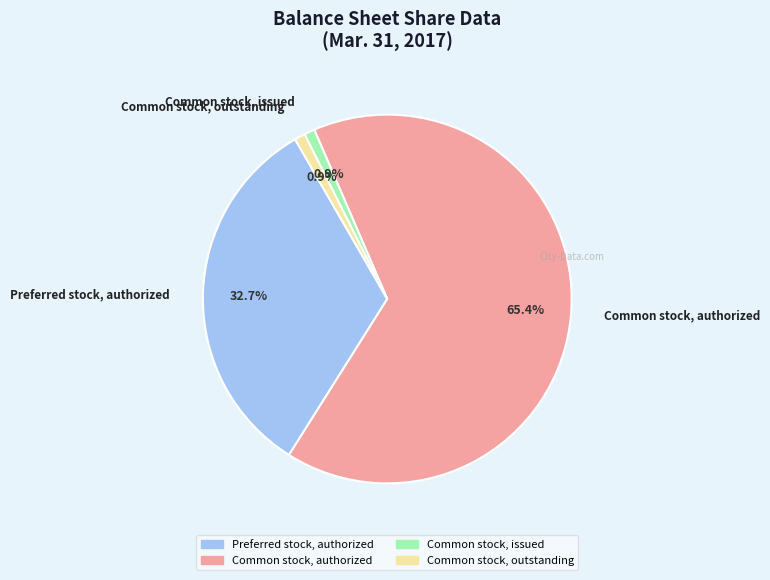

Between Common stock, issued and Preferred stock, authorized, which is larger?

Preferred stock, authorized